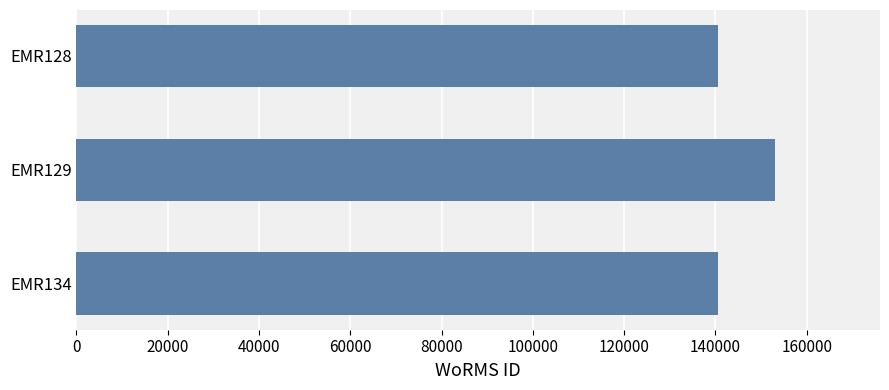

Is it true that the value at EMR134 is 140625?

True